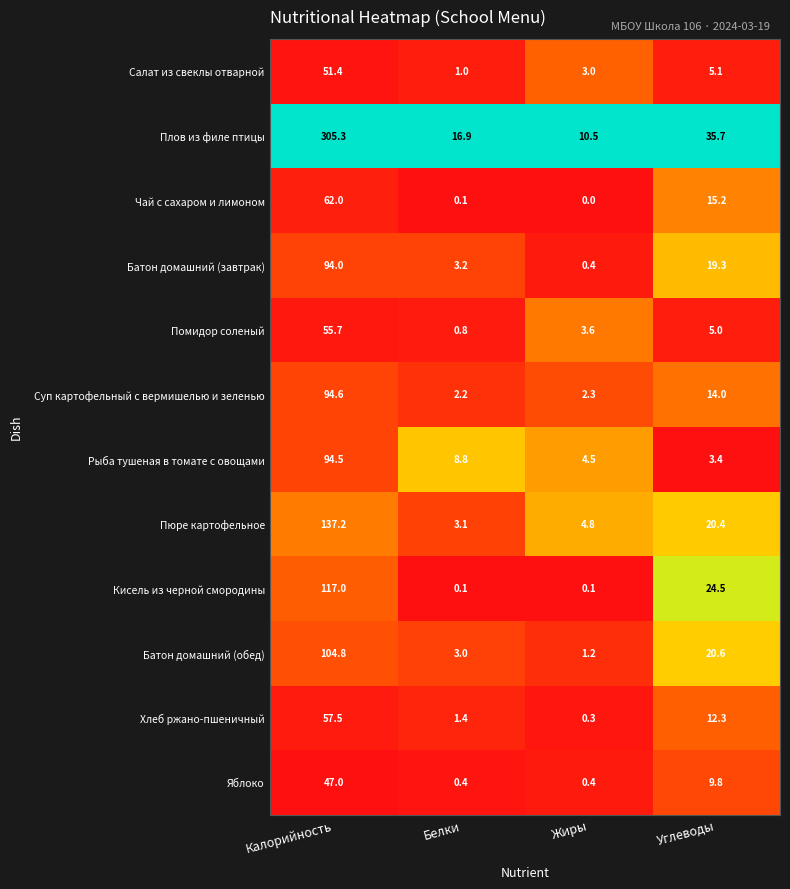

At which label does Батон домашний (обед) first exceed 20?

Калорийность